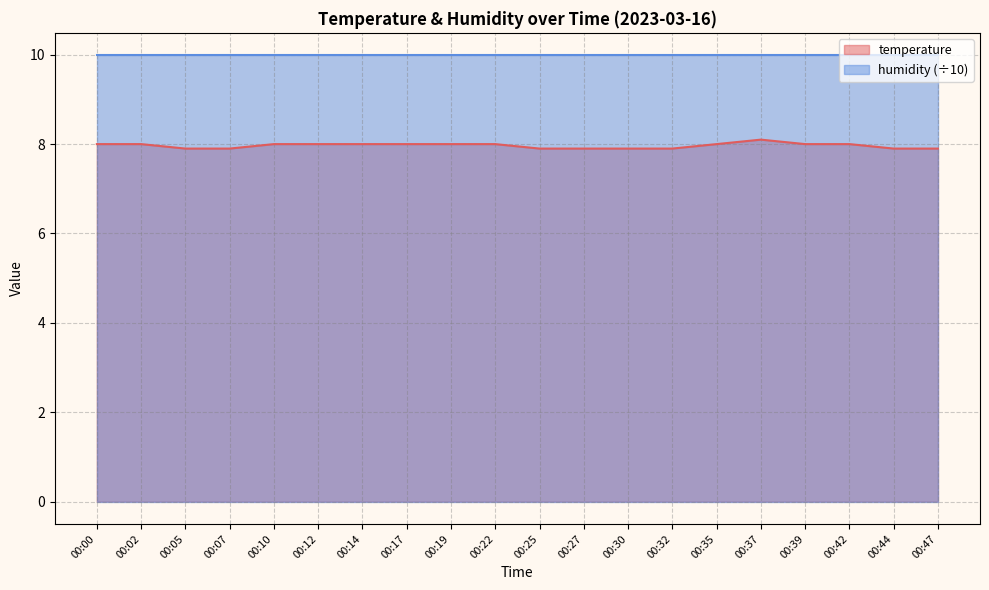

True or false: the data shows 8.1 at 00:37.

True